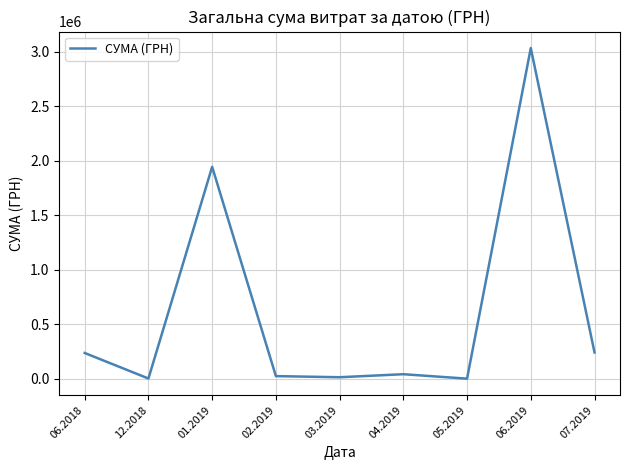

What is the maximum value shown in the chart?

3032049.1